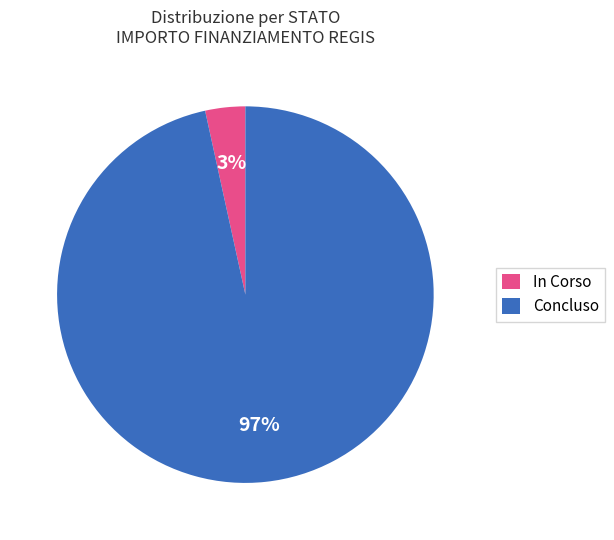

Which category has the smallest portion of the pie?

In Corso